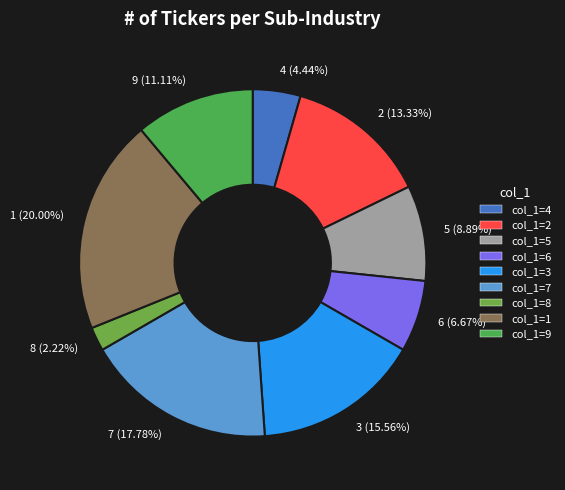

To the nearest percent, what portion does 7 represent?

18%